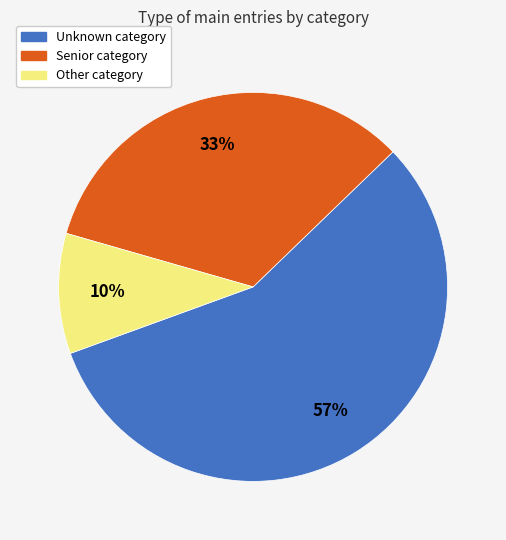

To the nearest percent, what is the difference between the largest and smallest slice percentages?

47%